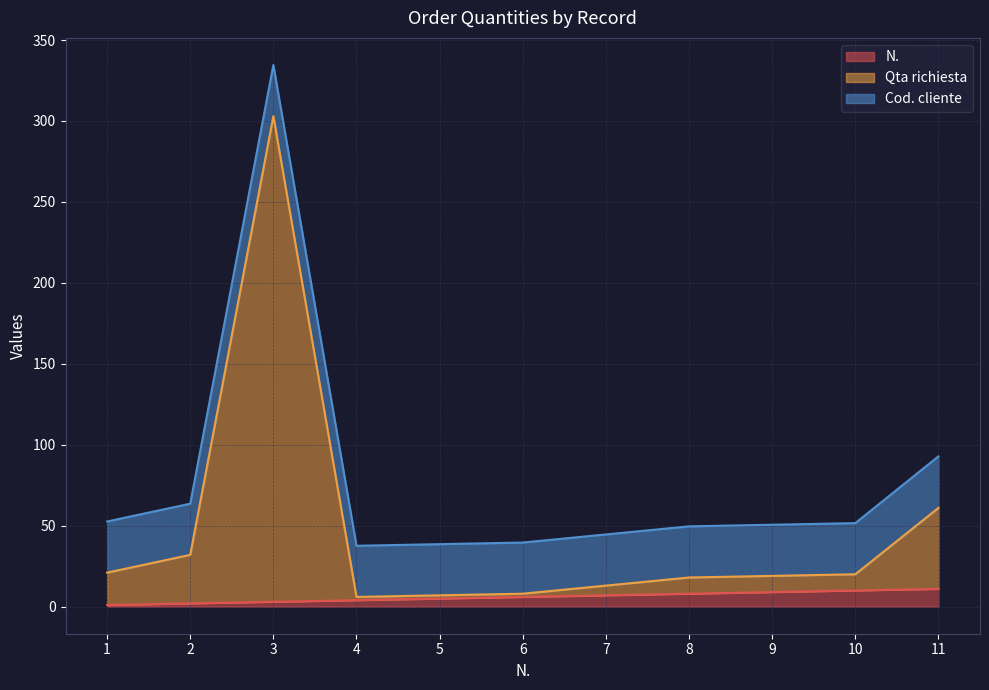

Rank the categories by N. value from highest to lowest.

11, 10, 9, 8, 7, 6, 5, 4, 3, 2, 1